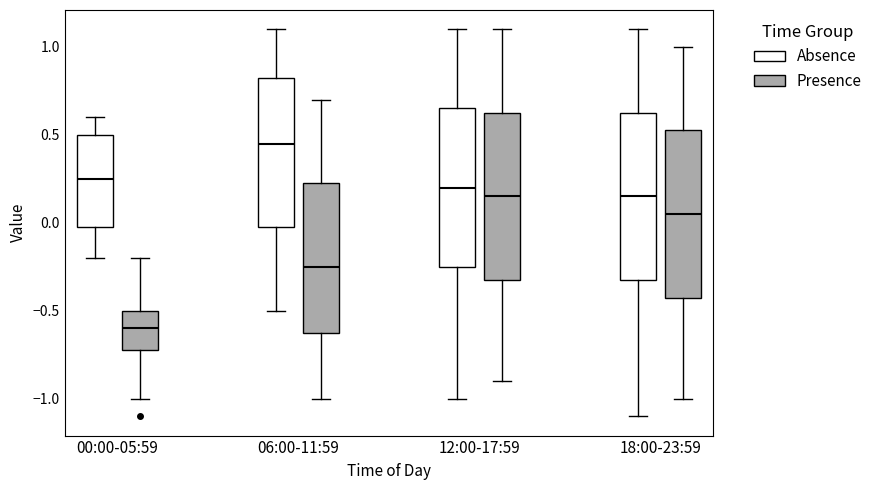

Reading left to right, transcribe this box plot: for each box, give where its median line is, the range the box spans, and where its two whiskers end, as read against the y-axis. The values are not printed on the chart, so give them approximately, as read against the axis.

00:00-05:59 (Absence): median 0.25, box 0.00 to 0.50, whiskers -0.20 to 0.60
00:00-05:59 (Presence): median -0.60, box -0.70 to -0.50, whiskers -1.00 to -0.20
06:00-11:59 (Absence): median 0.45, box 0.00 to 0.85, whiskers -0.50 to 1.10
06:00-11:59 (Presence): median -0.25, box -0.60 to 0.25, whiskers -1.00 to 0.70
12:00-17:59 (Absence): median 0.20, box -0.25 to 0.65, whiskers -1.00 to 1.10
12:00-17:59 (Presence): median 0.15, box -0.30 to 0.65, whiskers -0.90 to 1.10
18:00-23:59 (Absence): median 0.15, box -0.30 to 0.65, whiskers -1.10 to 1.10
18:00-23:59 (Presence): median 0.05, box -0.40 to 0.55, whiskers -1.00 to 1.00